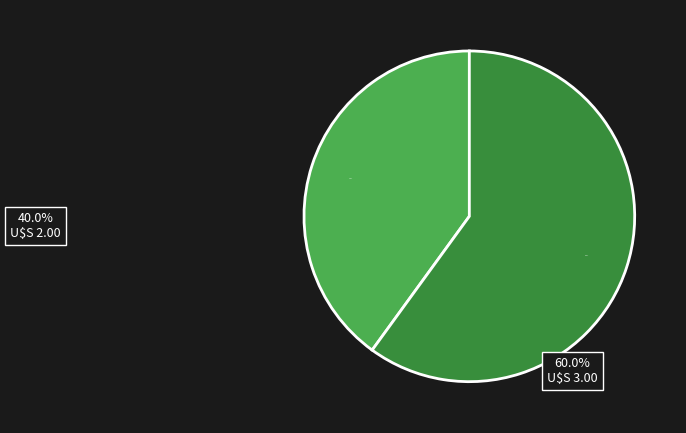

Is there a majority slice in this chart?

Yes